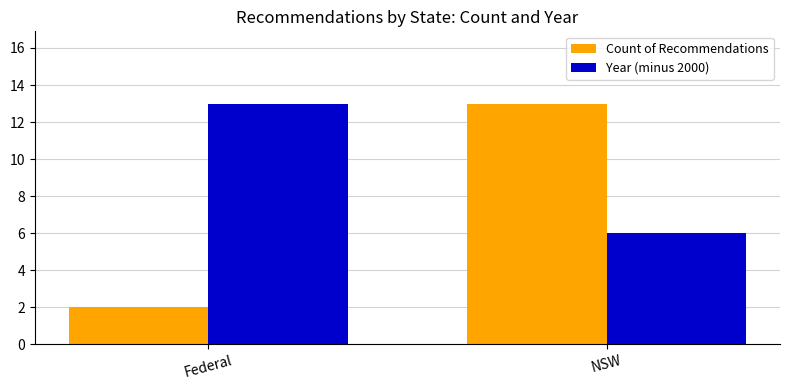

What is the sum of all Year (minus 2000) values?

19